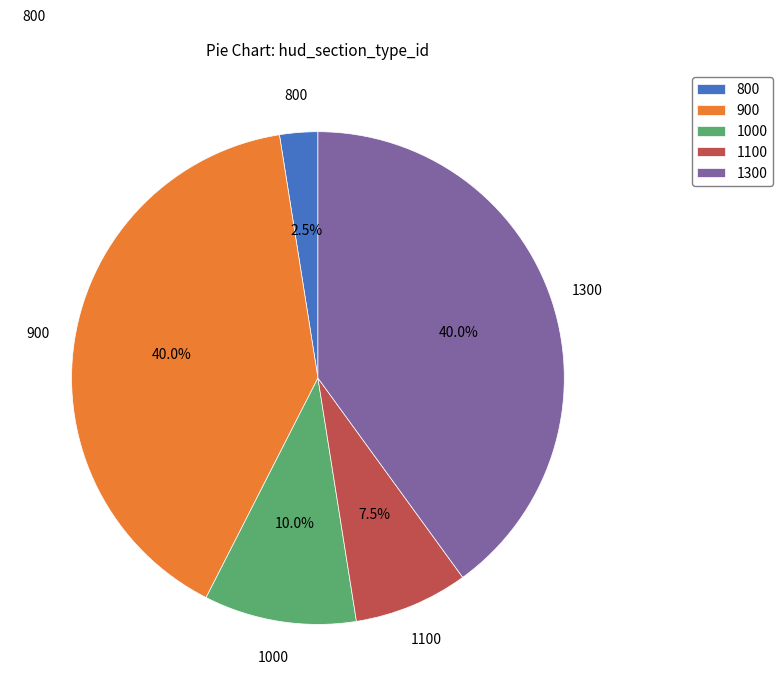

Count the number of slices in the pie.

5